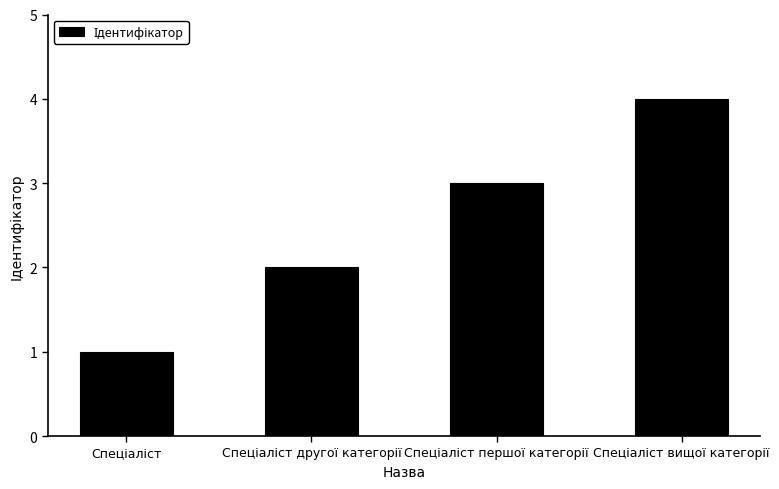

How many series are shown in this chart?

1